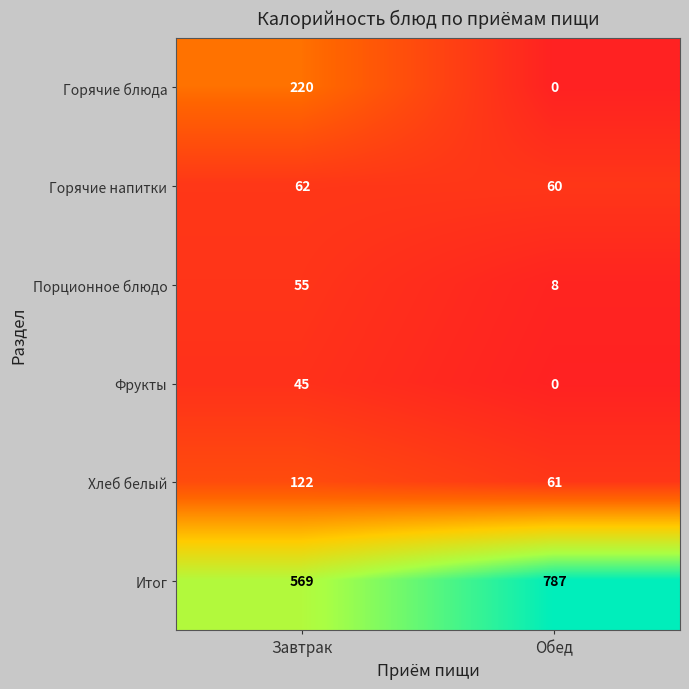

Which series has the widest spread of values?

Горячие блюда